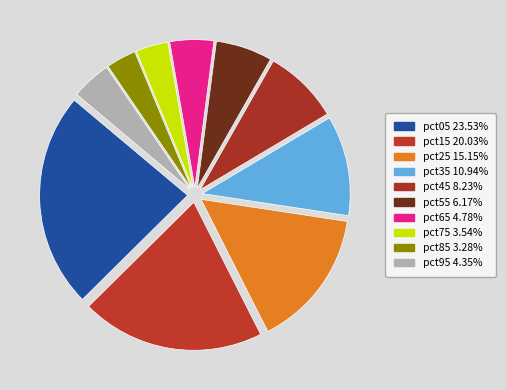

What is the largest slice in the pie chart?

pct05